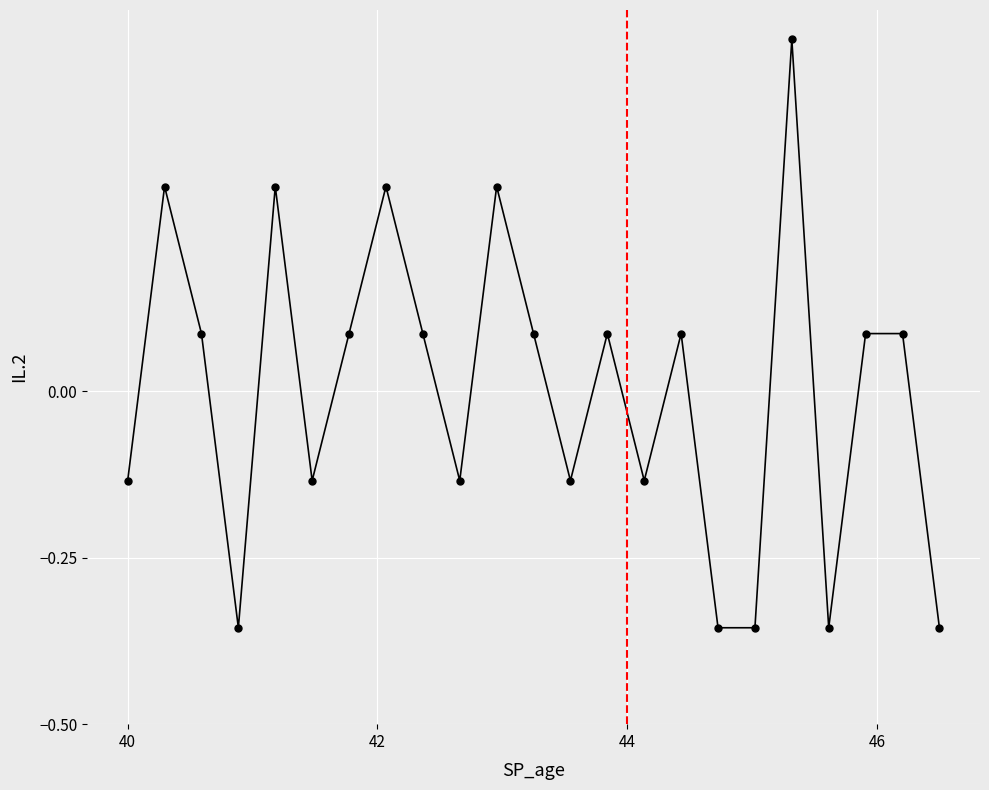

What is the value of the 5th point from the left?

0.3